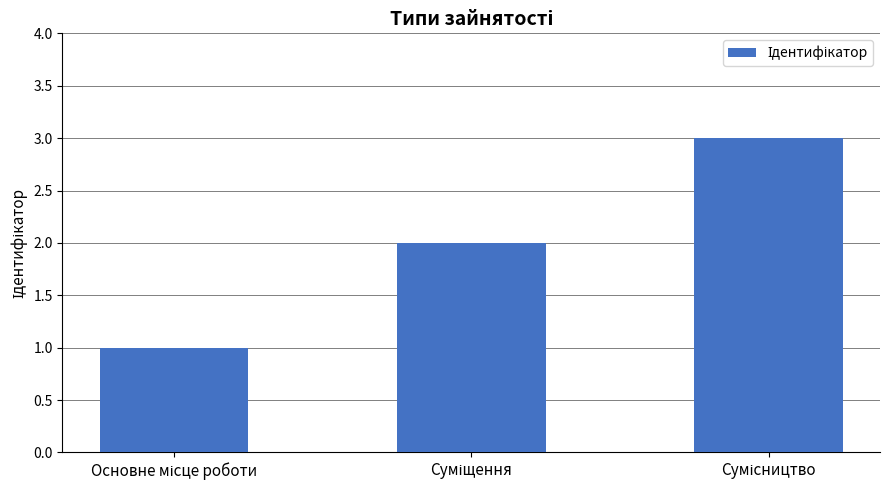

What is the greatest value displayed?

3